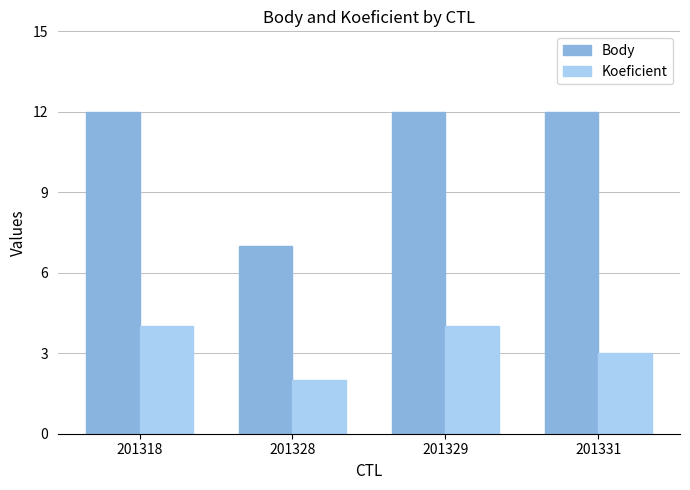

Where is Koeficient nearest to the value 3?

201331